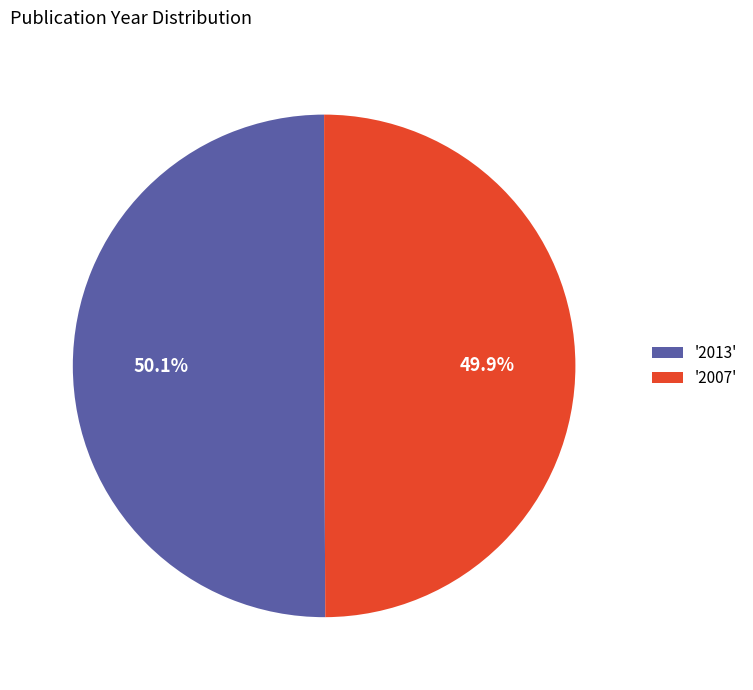

Is the sum of '2007' and '2013' greater than half?

Yes